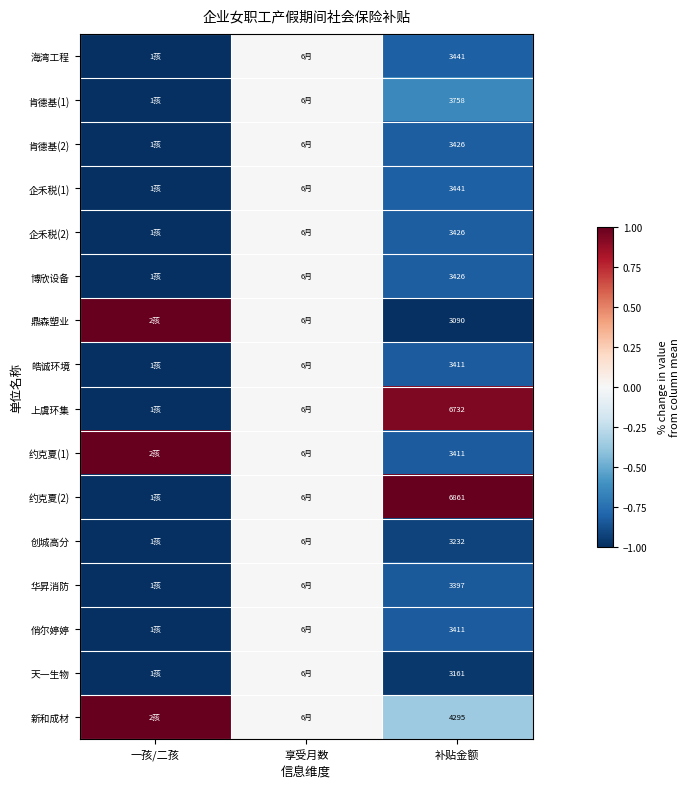

Between 补贴金额 and 一孩/二孩, which is larger?

补贴金额